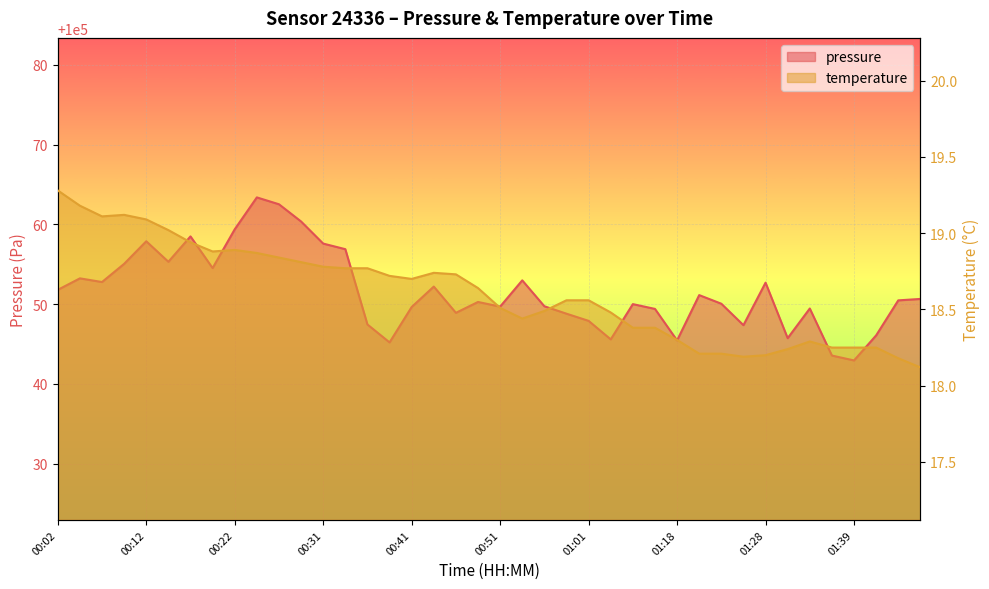

Rank the series by their maximum value, from highest to lowest.

pressure, temperature